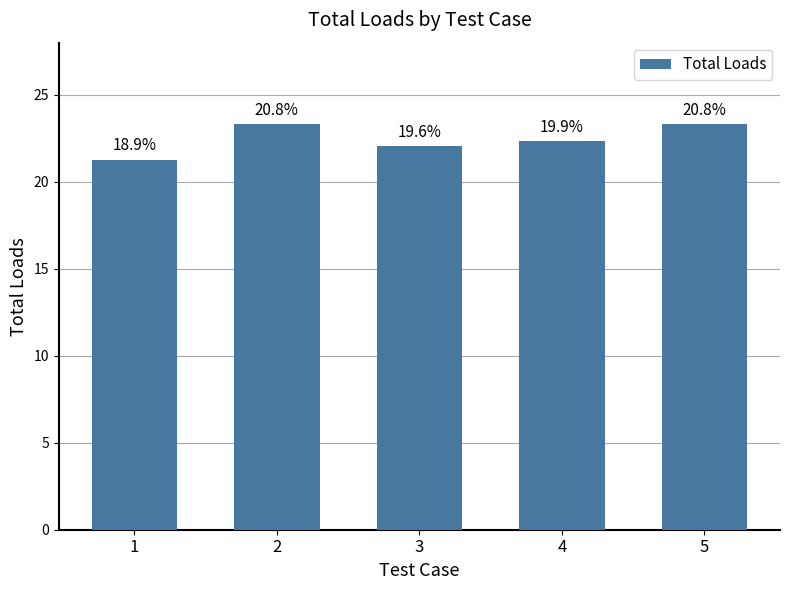

What is the sum of the values at 3 and 5?

45.4